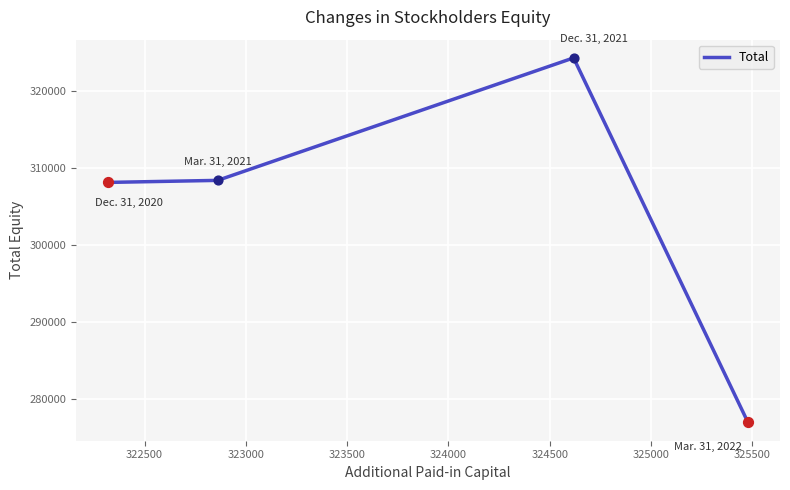

Which has a higher value, Mar. 31, 2021 or Mar. 31, 2022?

Mar. 31, 2021